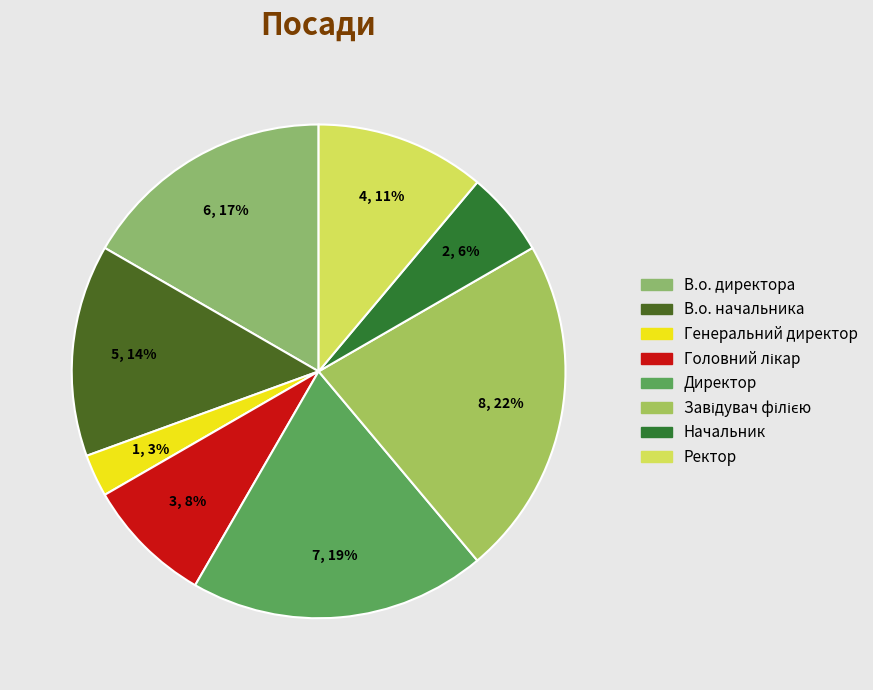

Which has a higher value, Начальник or Завідувач філією?

Завідувач філією